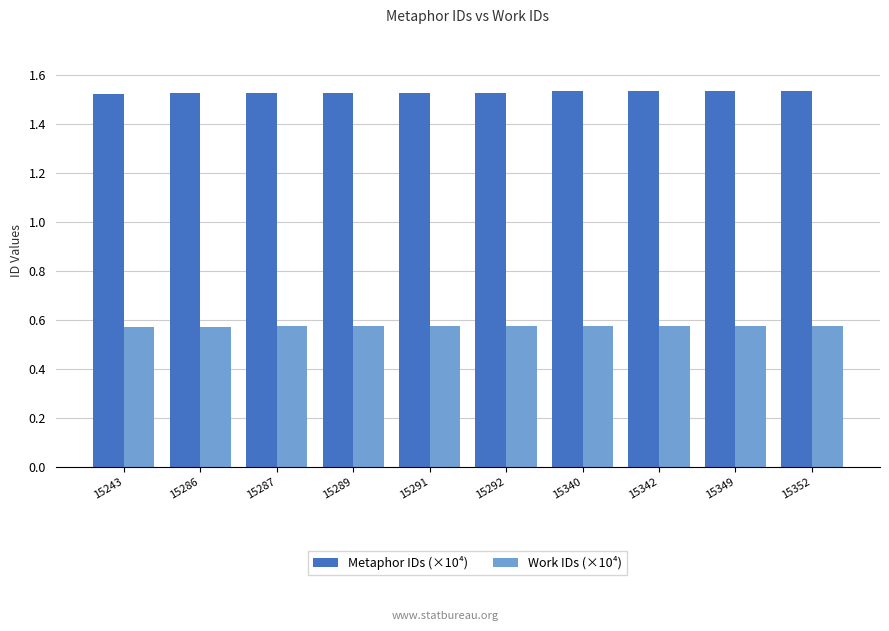

True or false: Metaphor IDs (×10⁴) has a value of 1.0 at 15349.

False